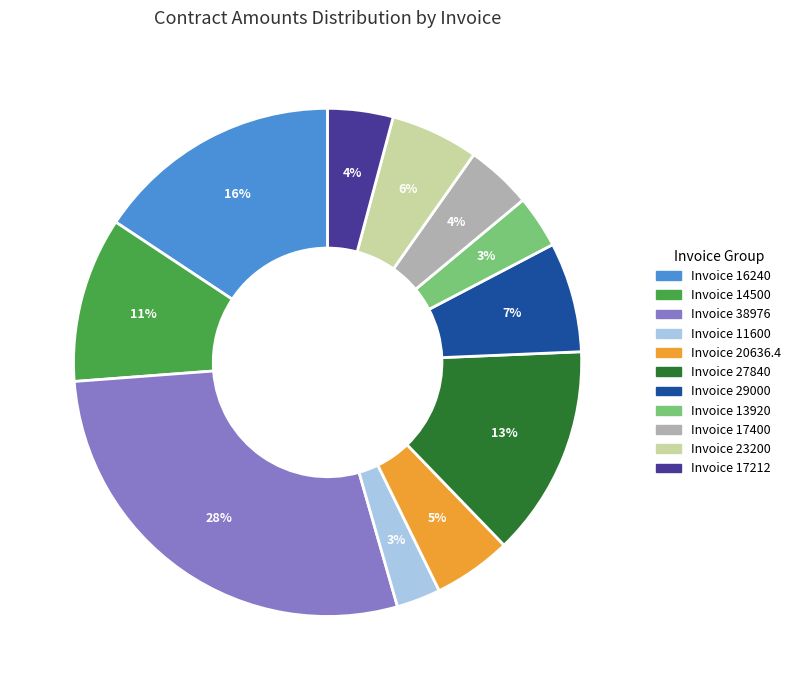

Is there a majority slice in this chart?

No